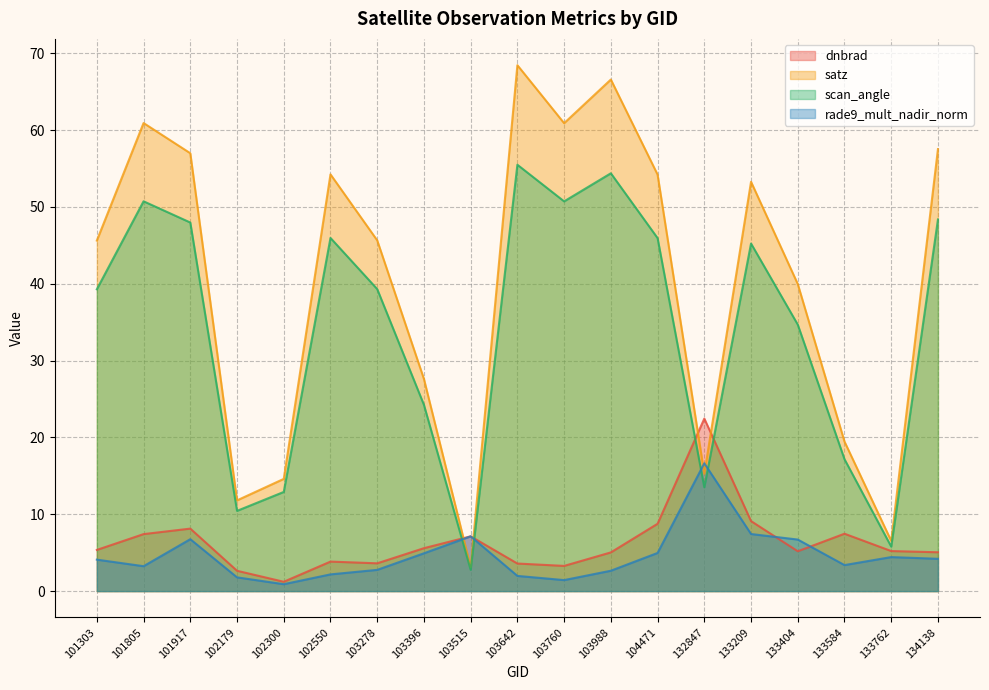

Does the chart display data point markers on the line(s)?

No